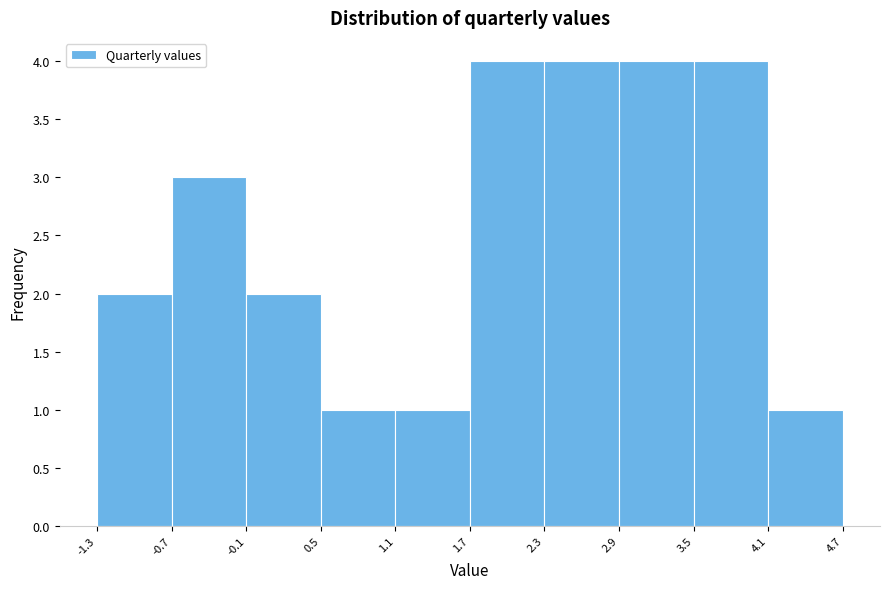

How tall is the bar that spans 2.9 to 3.5 on the x-axis? The values are not printed on the chart, so give them approximately, as read against the axis.

4